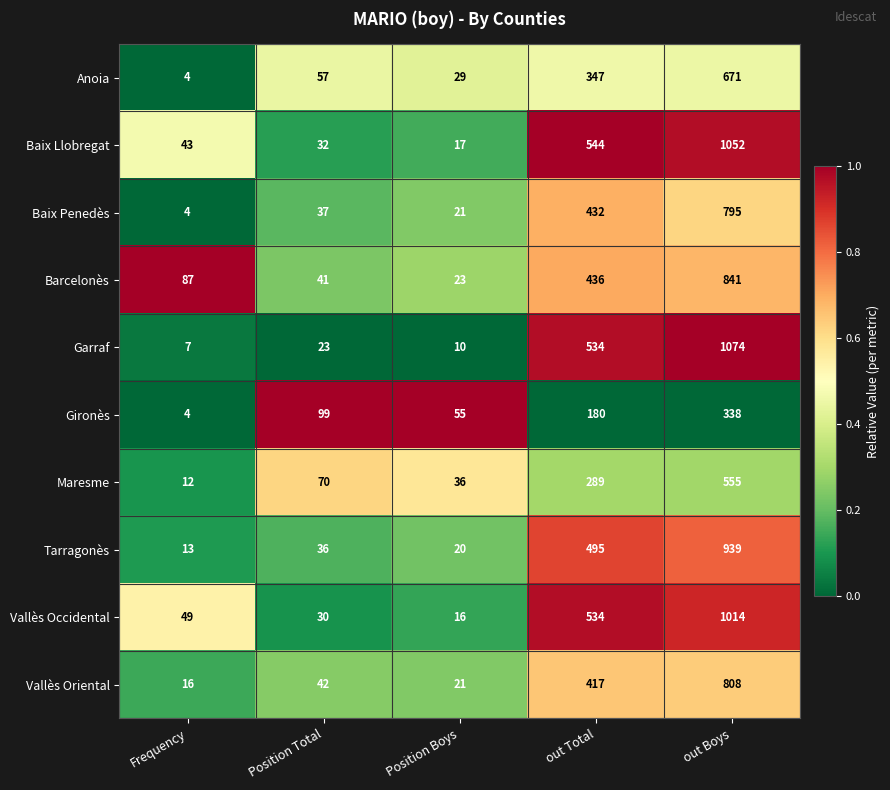

Which series has the largest total across all categories?

Baix Llobregat